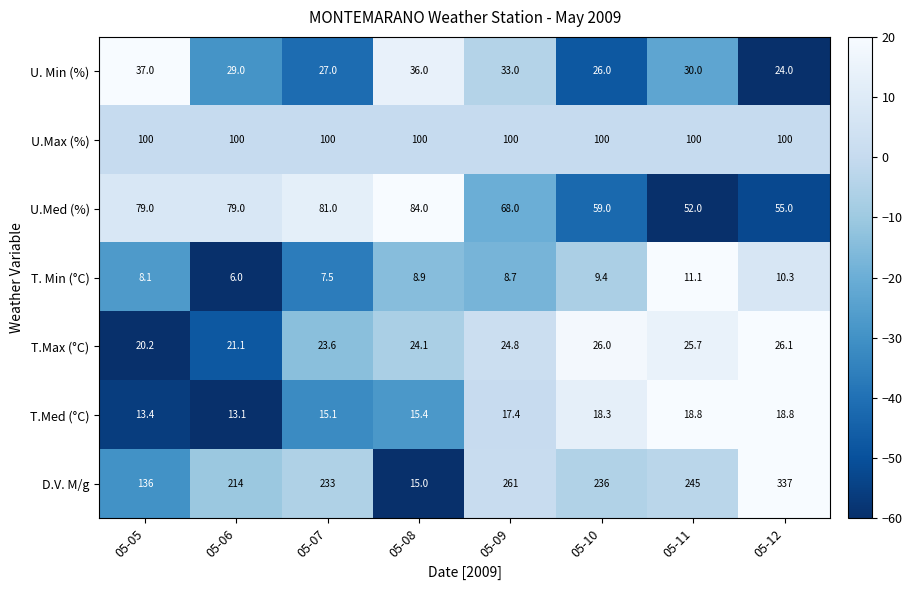

Count the number of data series in this chart.

7